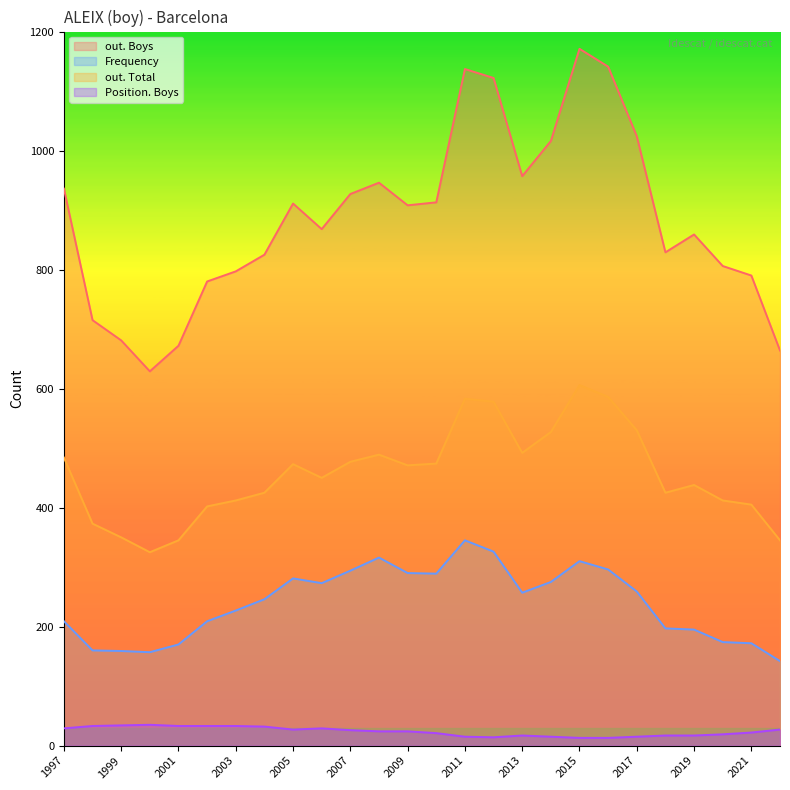

At 2020, list the series in order from smallest to largest.

Position. Boys, Frequency, out. Total, out. Boys